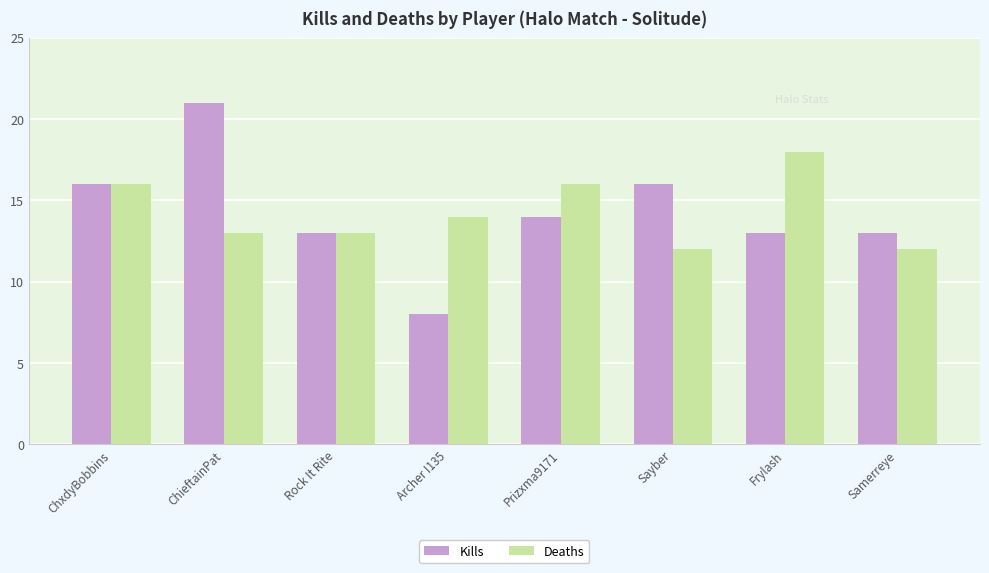

True or false: Kills has a value of 8 at Archer I135.

True